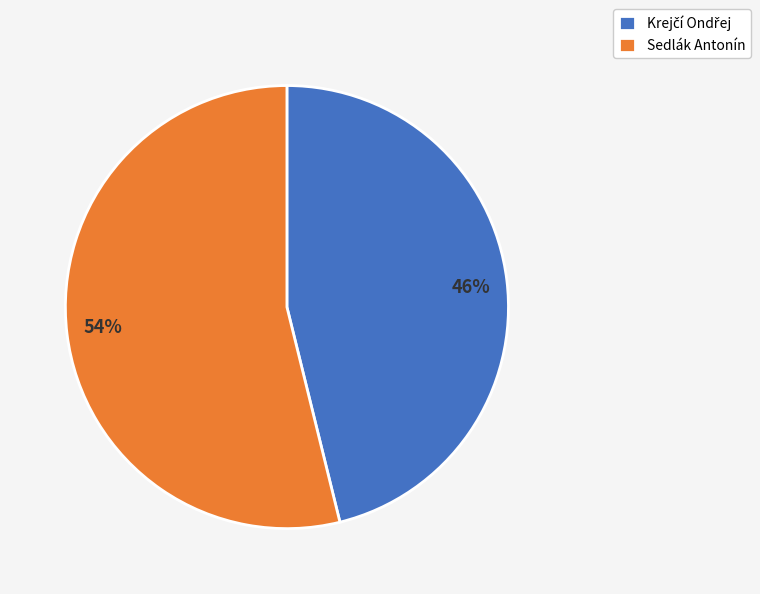

Which slice is the largest?

Sedlák Antonín